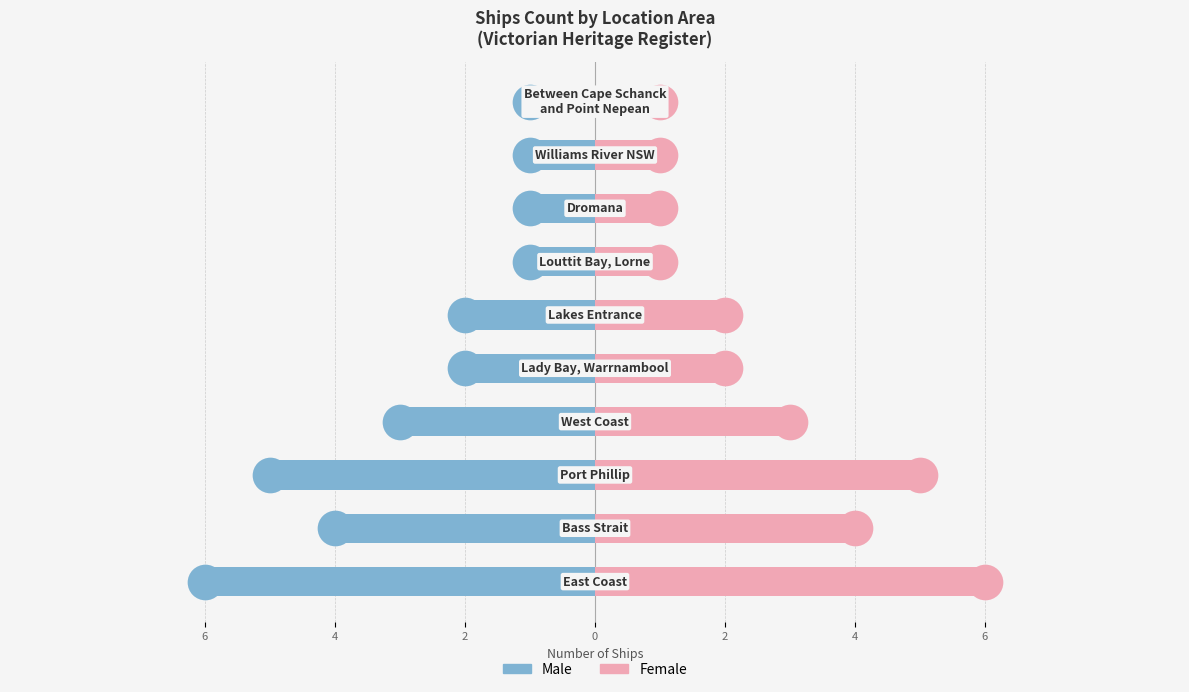

Which series reaches the minimum Y coordinate?

Male